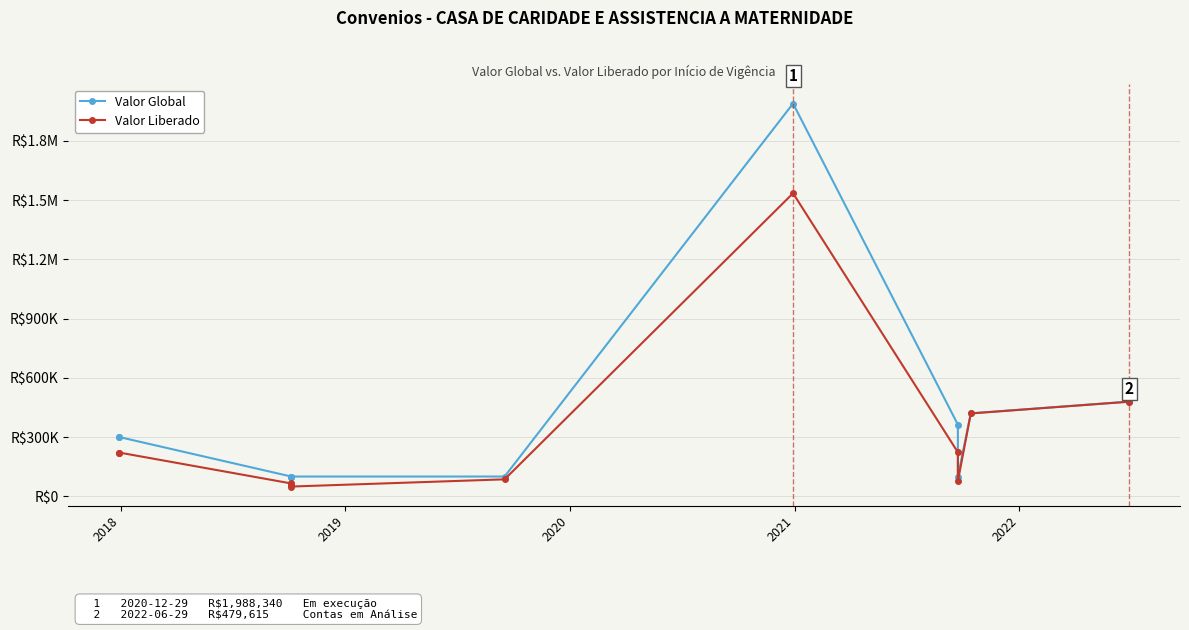

Rank the series by their average value, from highest to lowest.

Valor Global, Valor Liberado